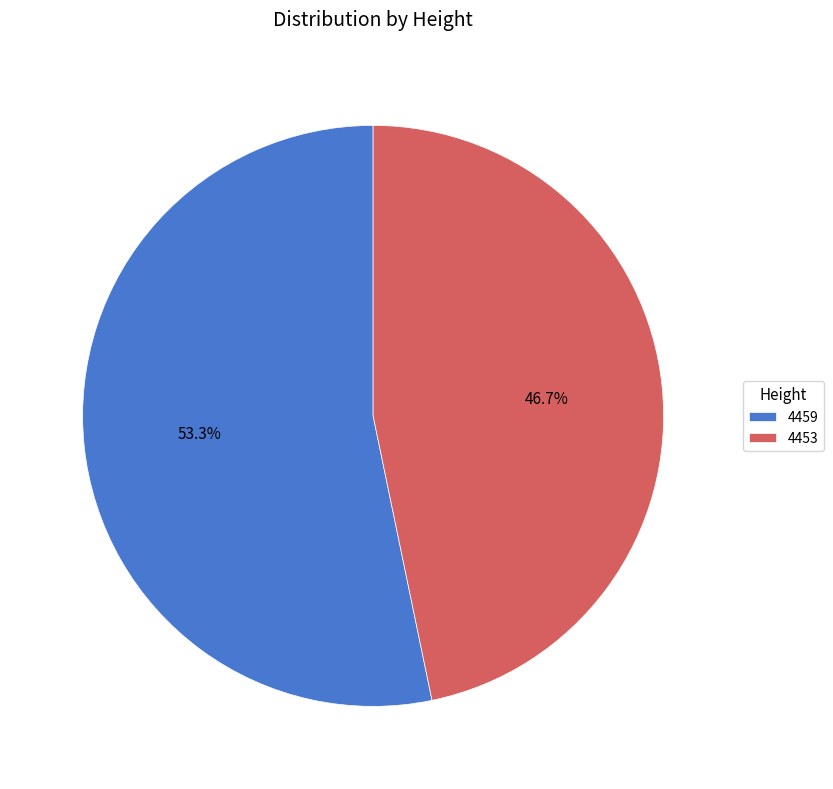

What percentage is the 4459 slice, to the nearest percent?

53%